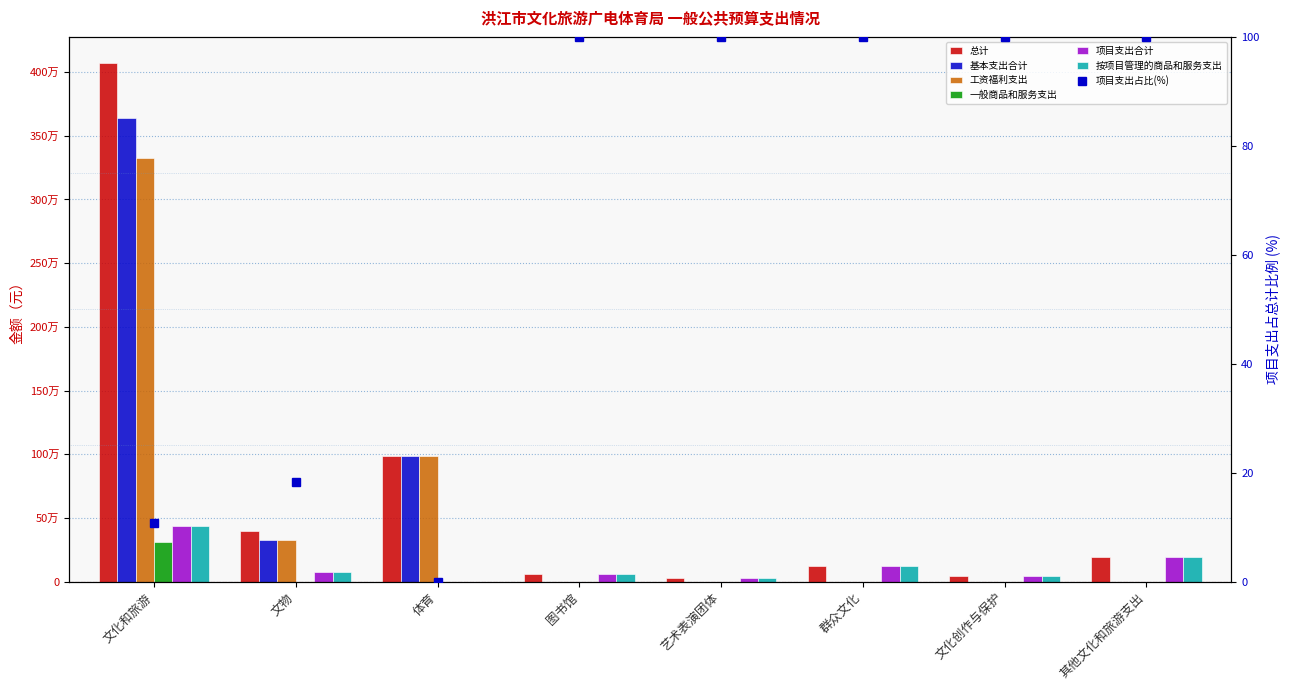

What is the spread (max minus min) of values at 群众文化?

125800